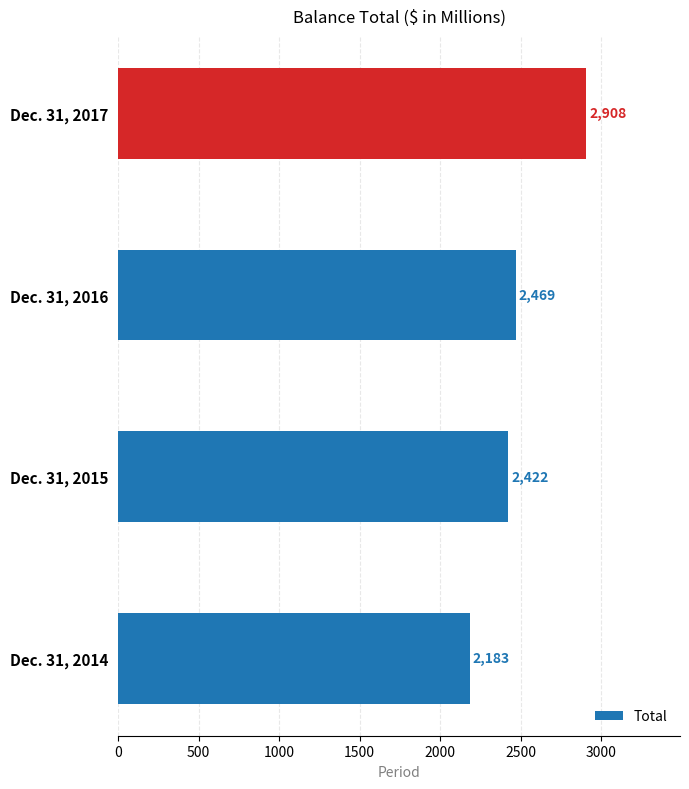

What is the minimum value shown in the chart?

2183